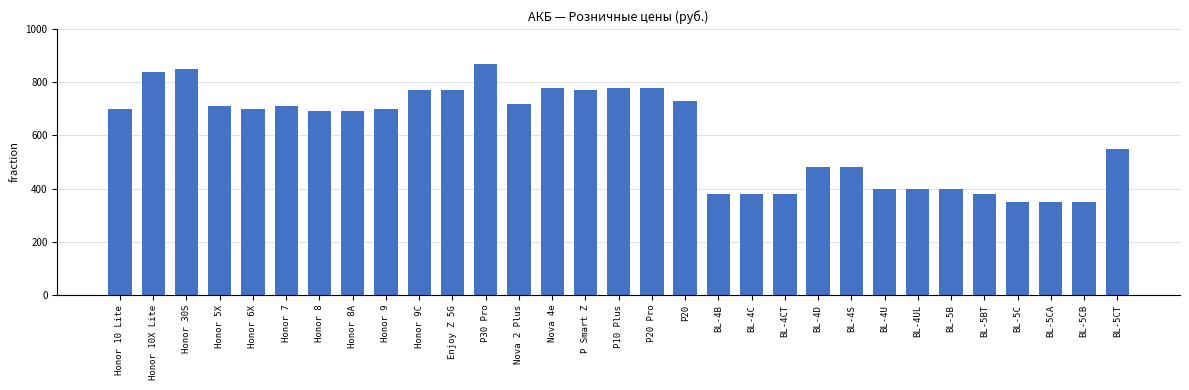

What is the value of the 30th bar from the left?

350